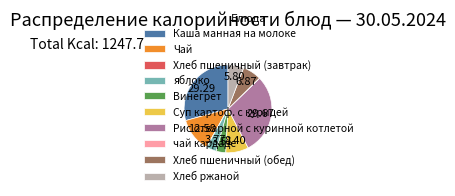

Between Каша манная на молоке and яблоко, which is larger?

Каша манная на молоке